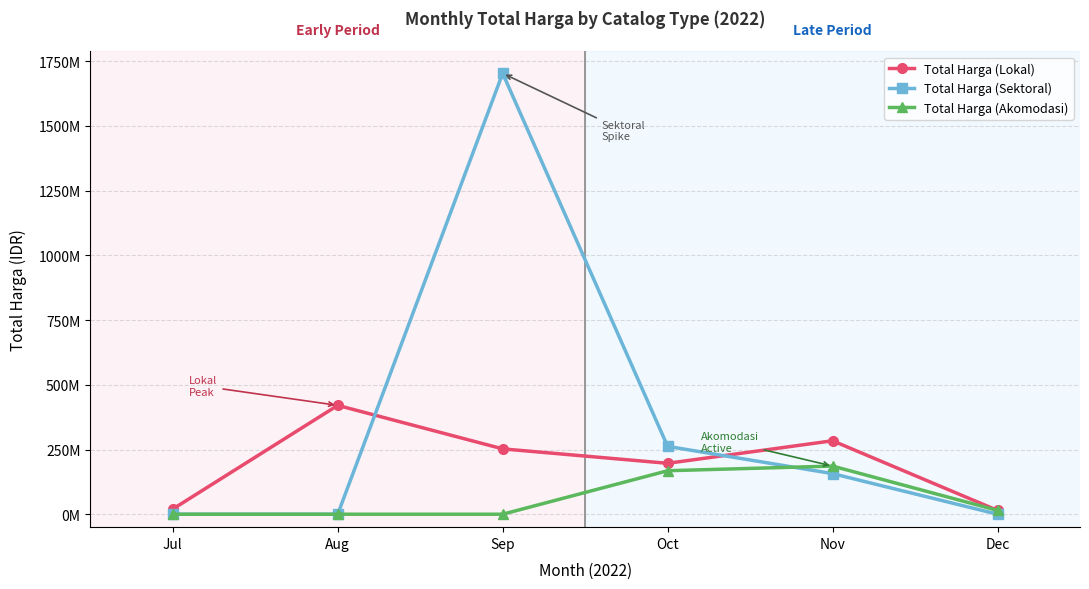

At which category is the sum across all series the highest?

Sep